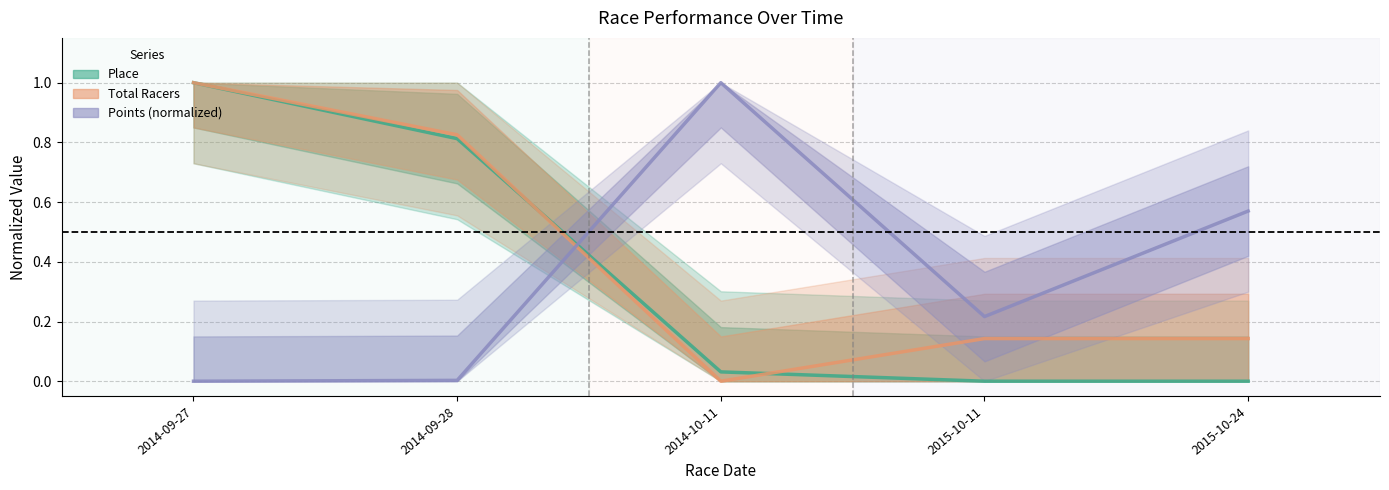

At how many categories does at least one series exceed 0?

5